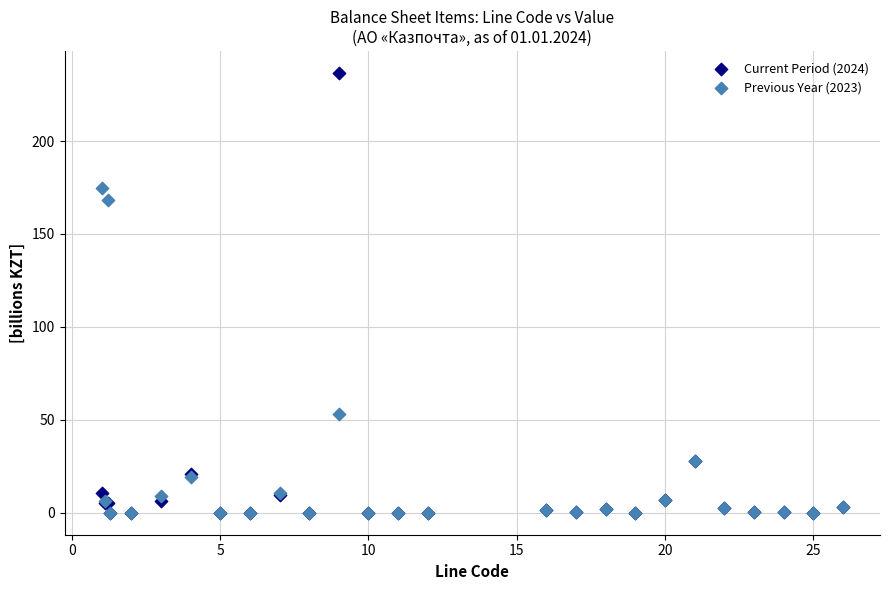

Which series reaches the maximum Y coordinate?

Current Period (2024)